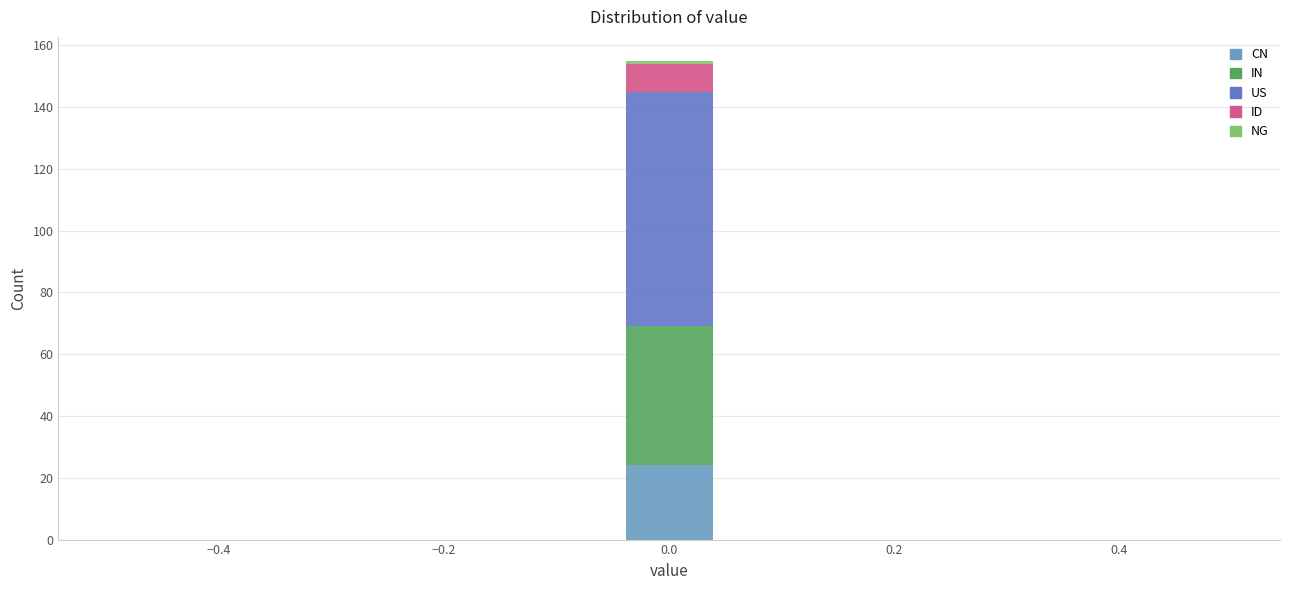

Reading left to right, transcribe this chart: for each stacked bar, give the range it covers on the x-axis and its total height. Neither the bar edges nor the heights are printed on the chart, so give them approximately, as read against the axes.

-0.50 to -0.40: 0
-0.40 to -0.32: 0
-0.32 to -0.22: 0
-0.22 to -0.14: 0
-0.14 to -0.04: 0
-0.04 to 0.04: 156
0.04 to 0.14: 0
0.14 to 0.22: 0
0.22 to 0.32: 0
0.32 to 0.40: 0
0.40 to 0.50: 0